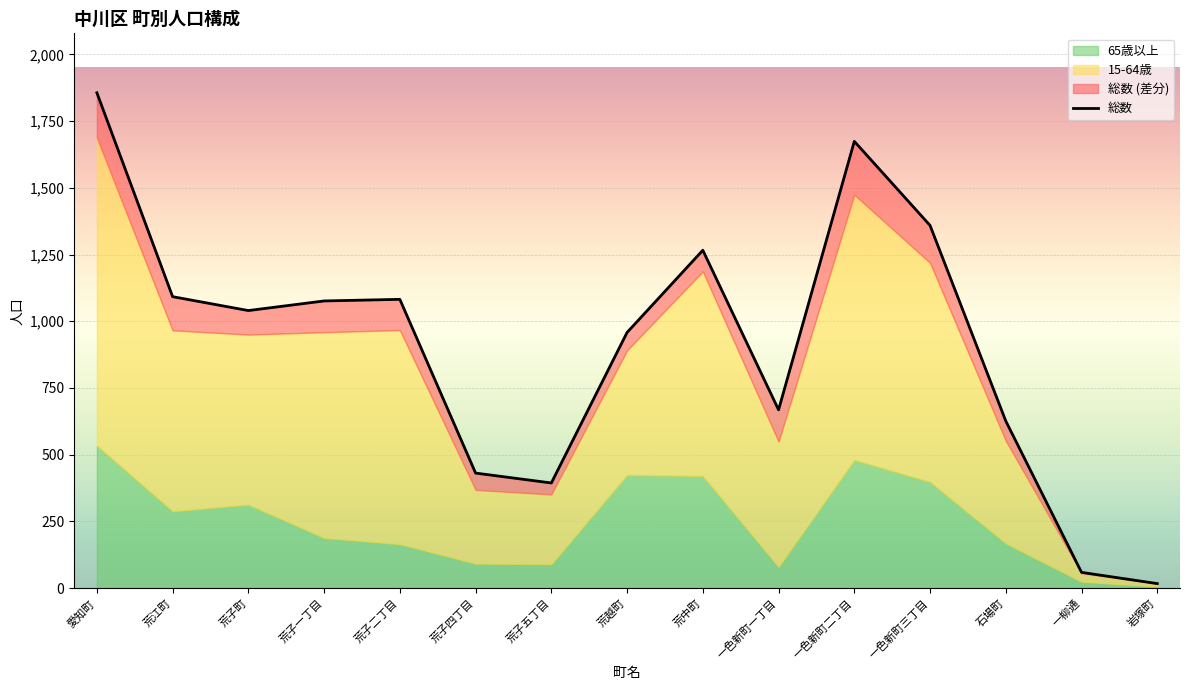

Reading right to left, what are all the values shown in this chart?

岩塚町=17	一柳通=59	石場町=626	一色新町三丁目=1359	一色新町二丁目=1674	一色新町一丁目=668	荒中町=1266	荒越町=958	荒子五丁目=394	荒子四丁目=431	荒子二丁目=1082	荒子一丁目=1076	荒子町=1040	荒江町=1092	愛知町=1856